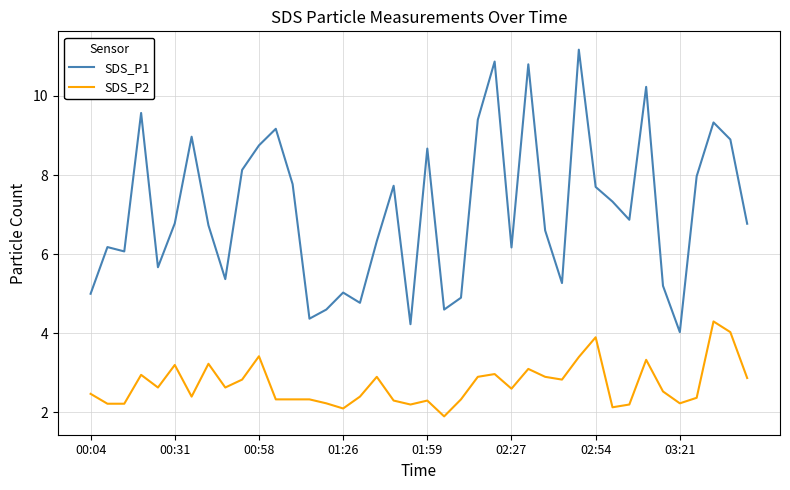

What is the difference between the maximum and minimum values in the SDS_P2 series?

2.4